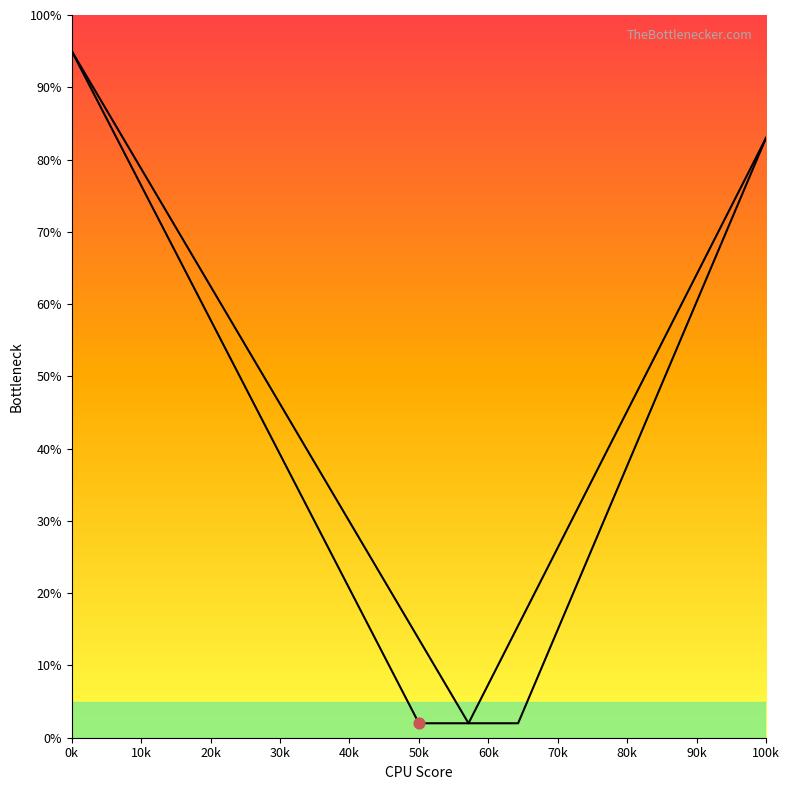

Does the chart have visible grid lines?

No